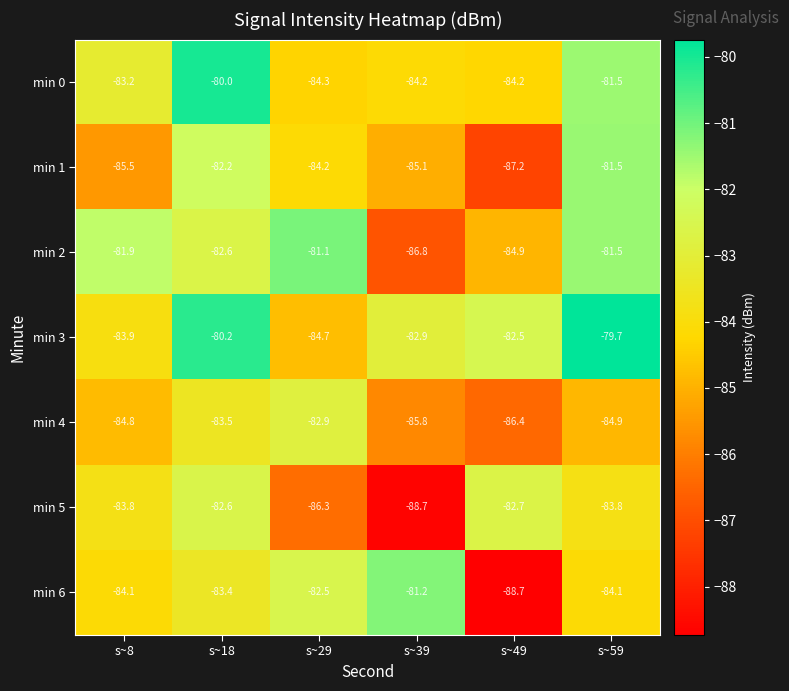

What is the difference between the highest and lowest values at s~29?

5.2